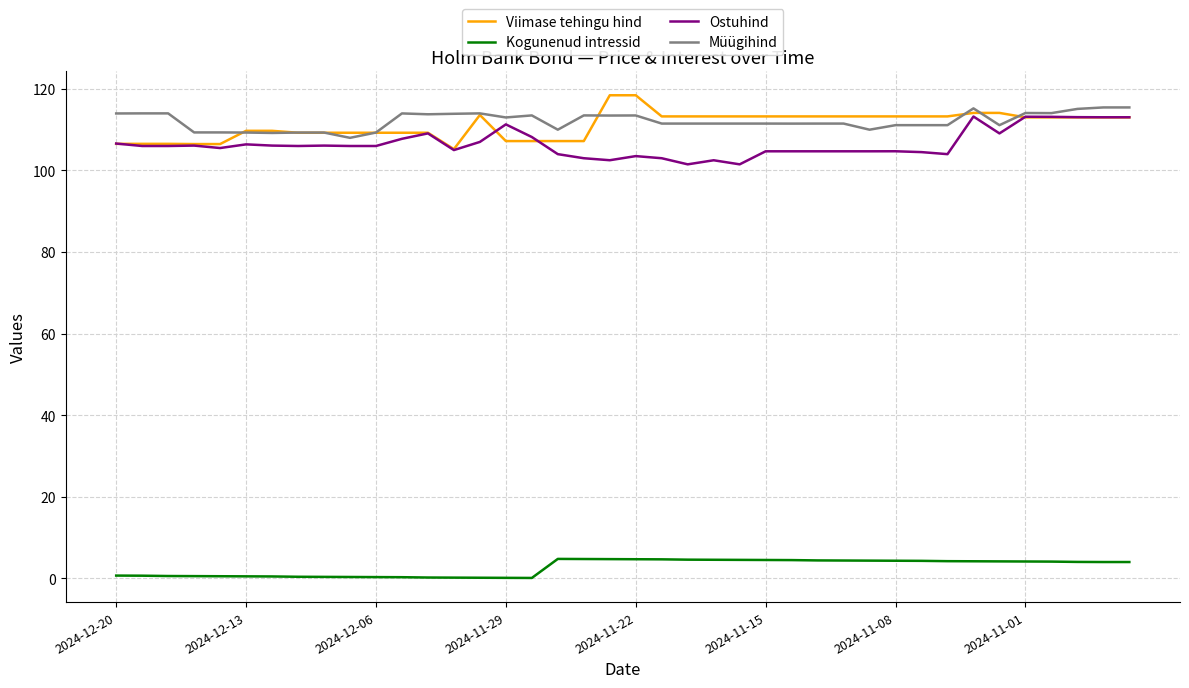

What is the maximum value shown in the chart?

118.4